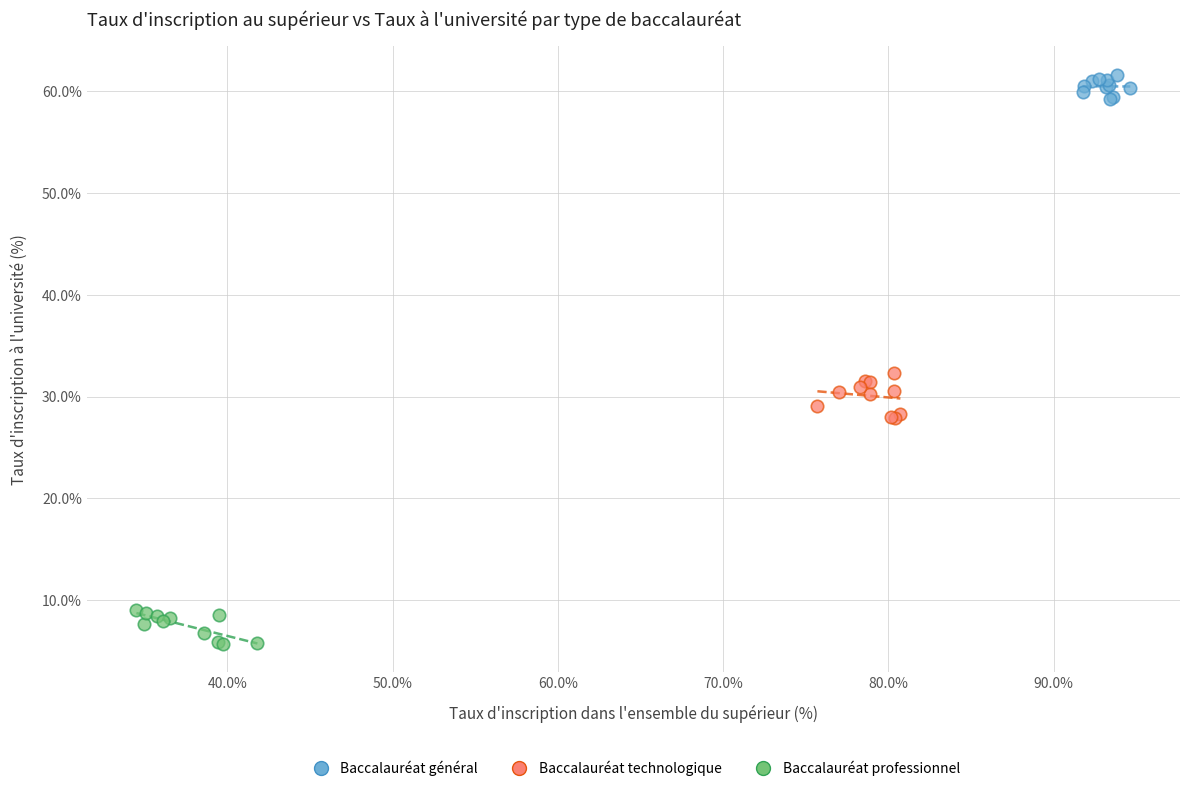

Which series reaches the minimum Y coordinate?

Baccalauréat professionnel